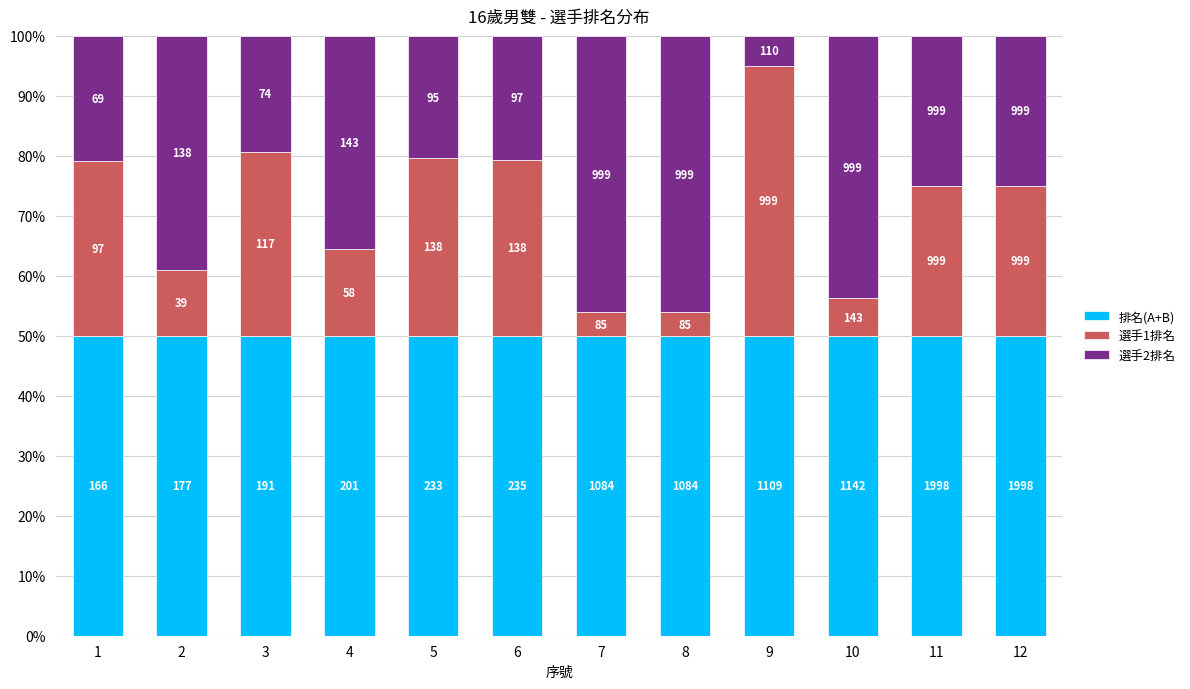

Does the chart contain stacked bars?

Yes